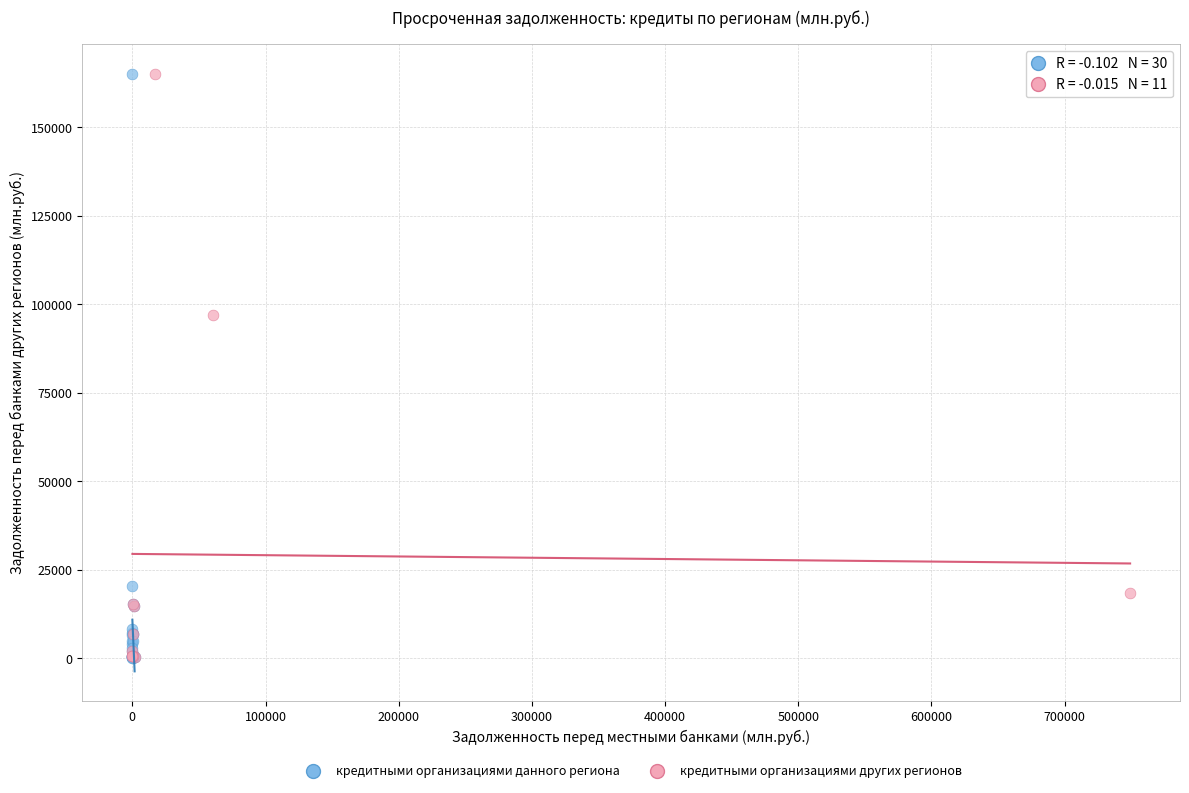

What are all the series names shown in the legend?

кредитными организациями данного региона, кредитными организациями других регионов